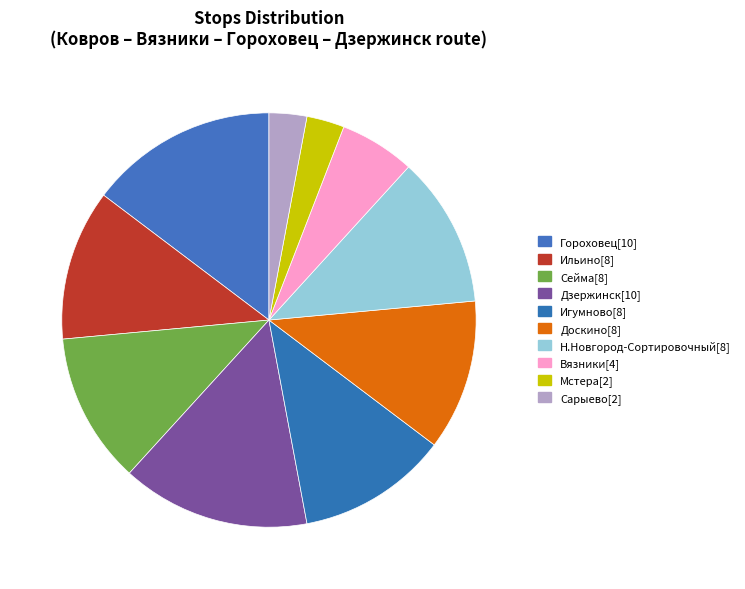

What is the ratio of the value at Ильино to the value at Вязники?

2.0